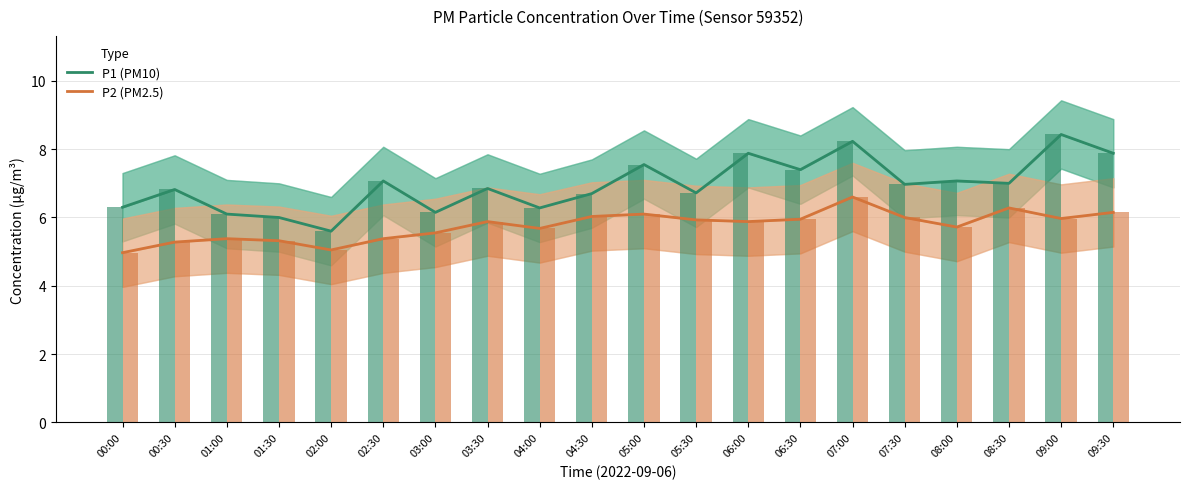

What position from the right is 08:00?

4